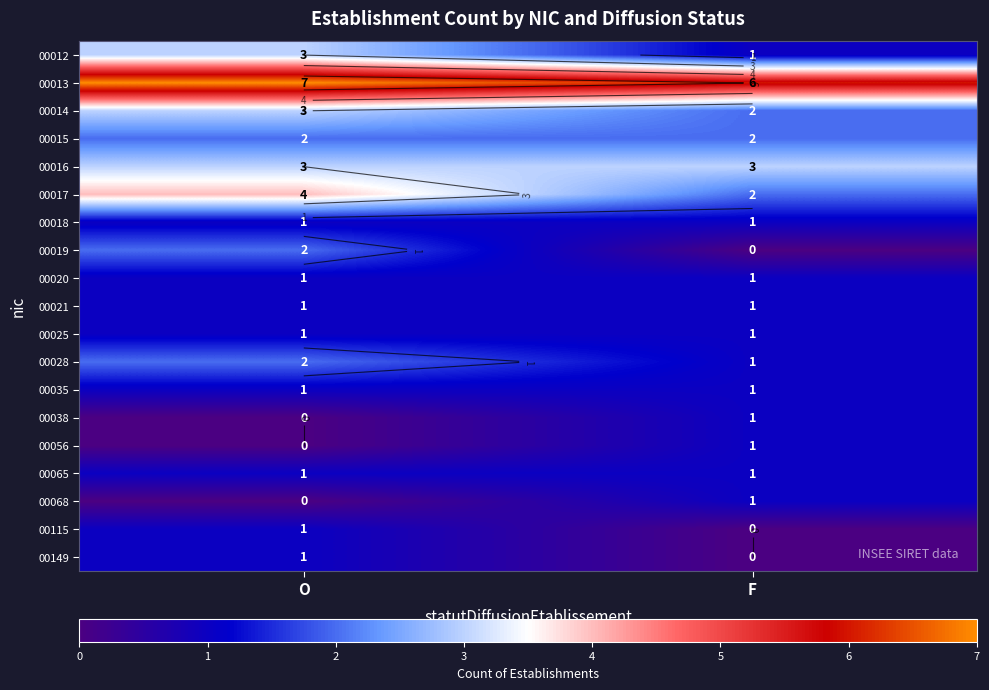

What is the total value across all series at F?

26